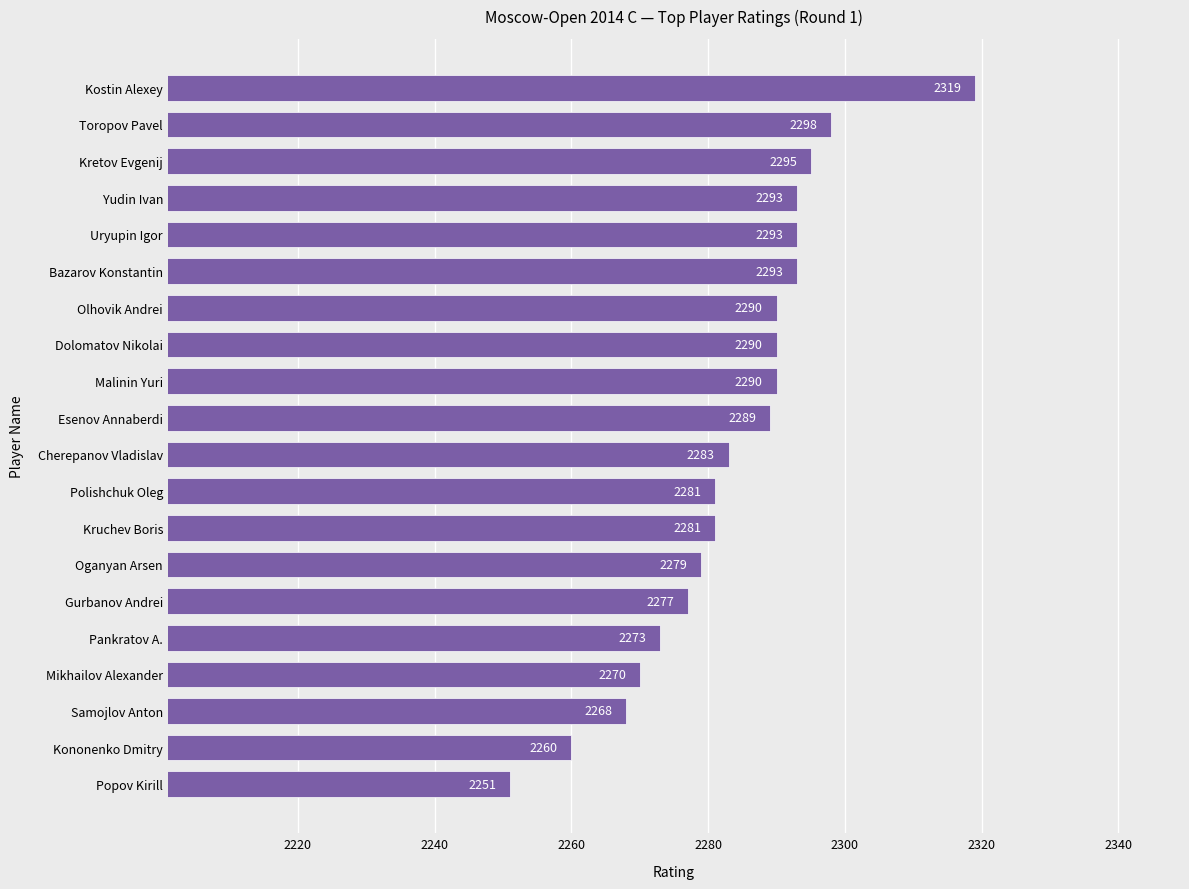

What is the greatest value displayed?

2319